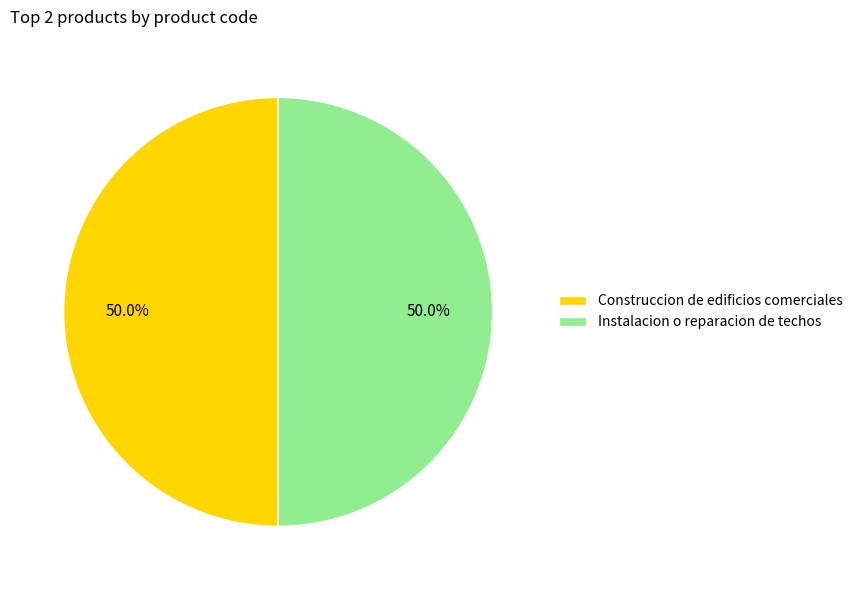

Combined, do Instalacion o reparacion de techos and Construccion de edificios comerciales account for over 50%?

Yes